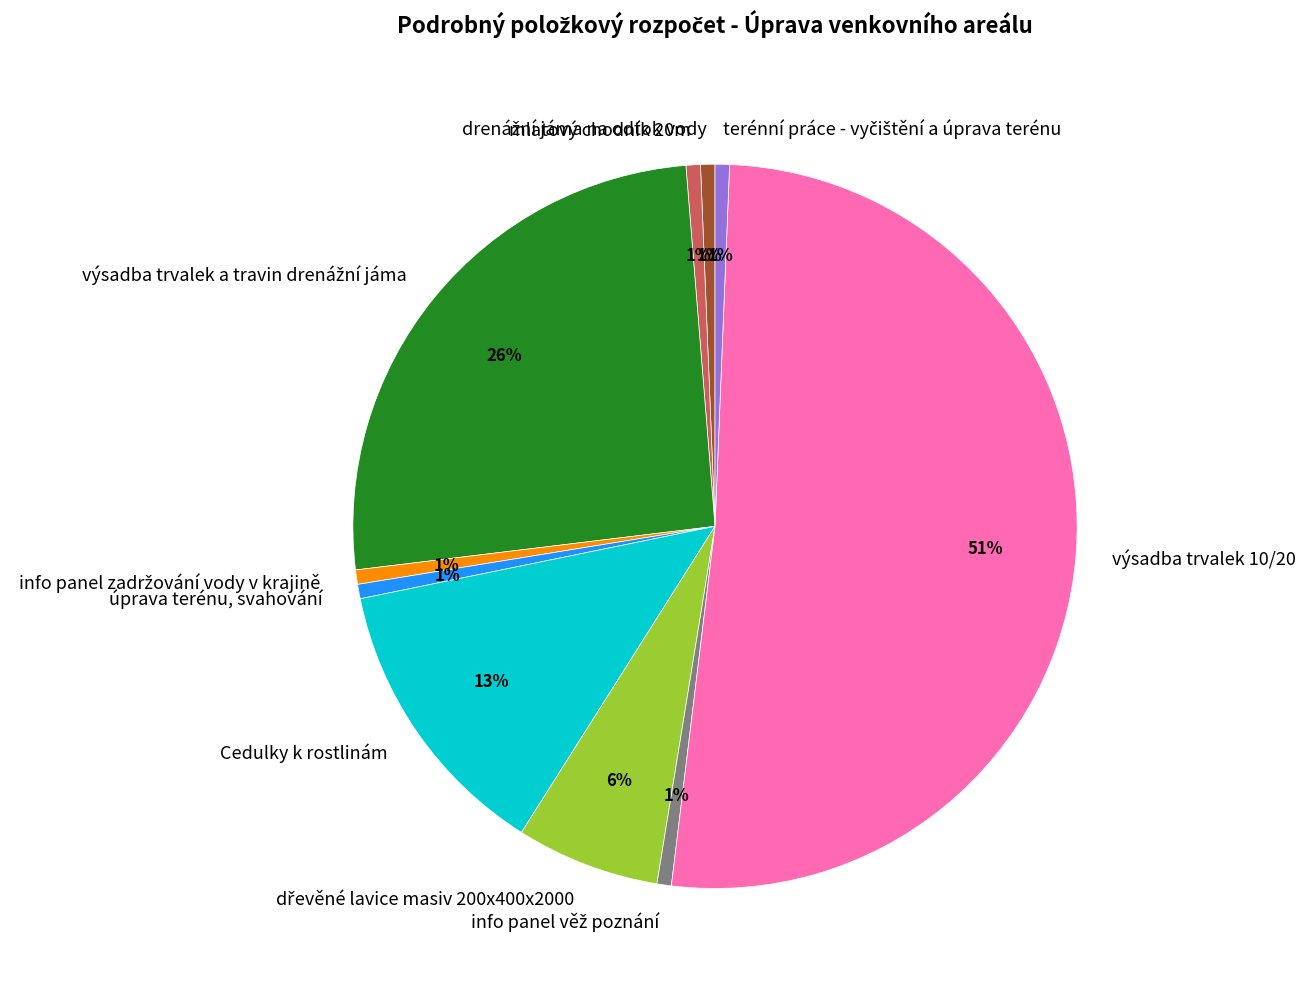

To the nearest percent, what is the average slice percentage?

10%